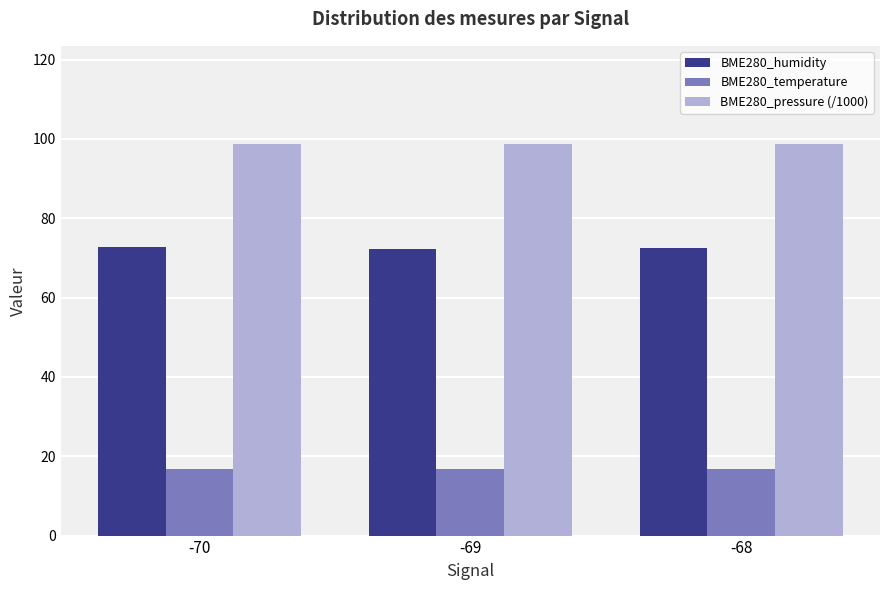

What is the greatest value displayed?

98.8